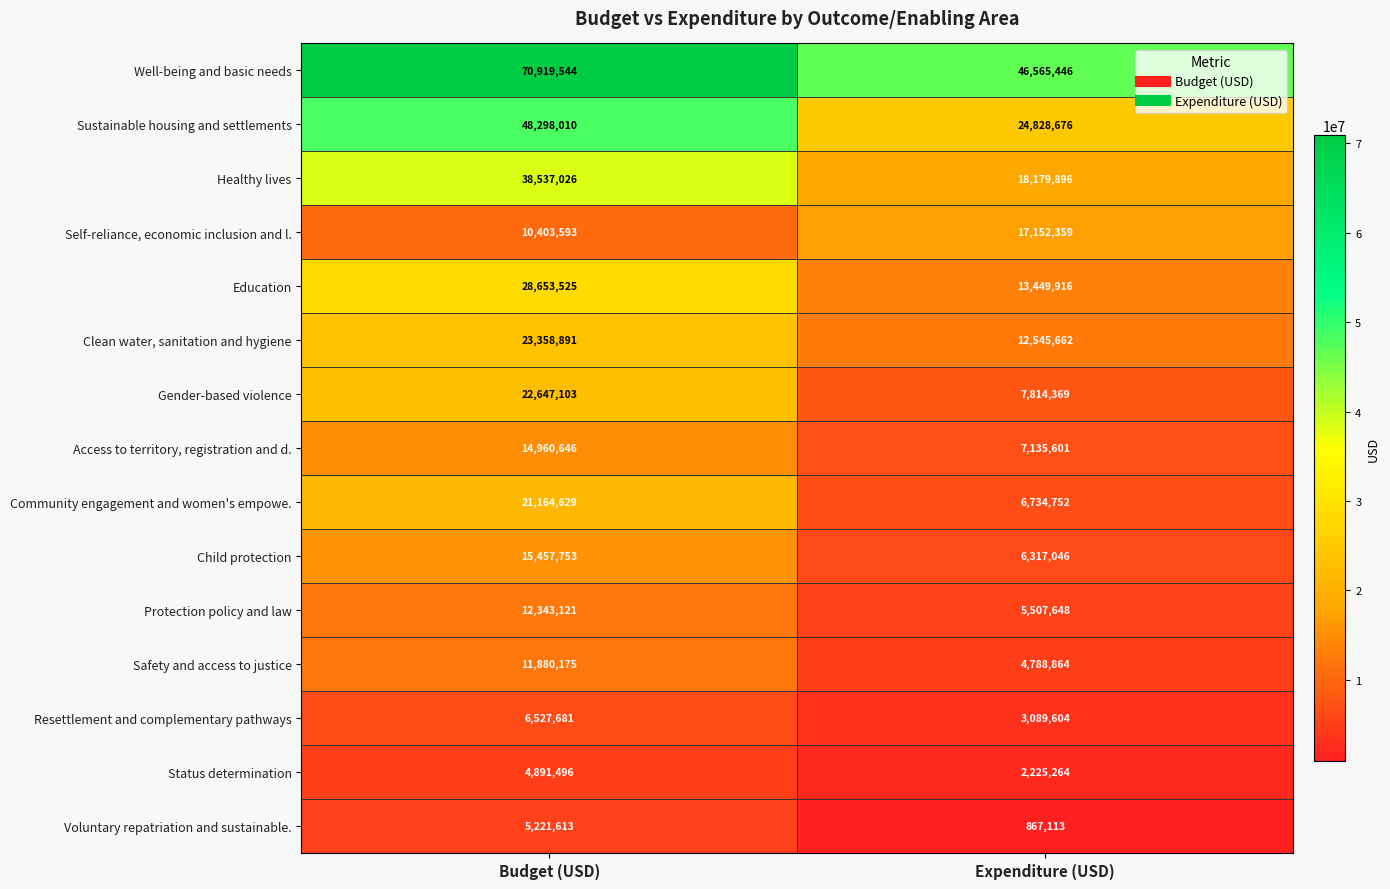

Which series has the largest total across all categories?

Well-being and basic needs